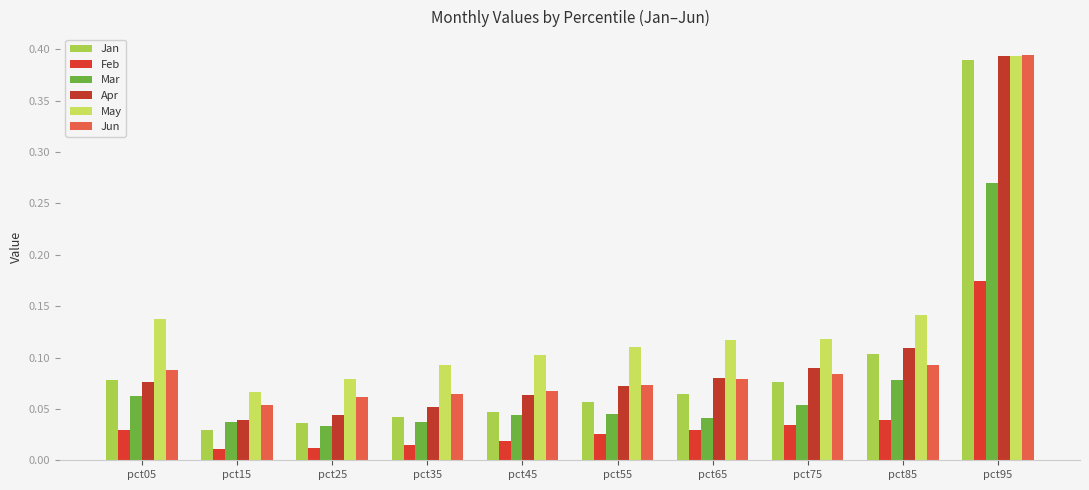

Is it true that Apr equals 0.0 at pct75?

False